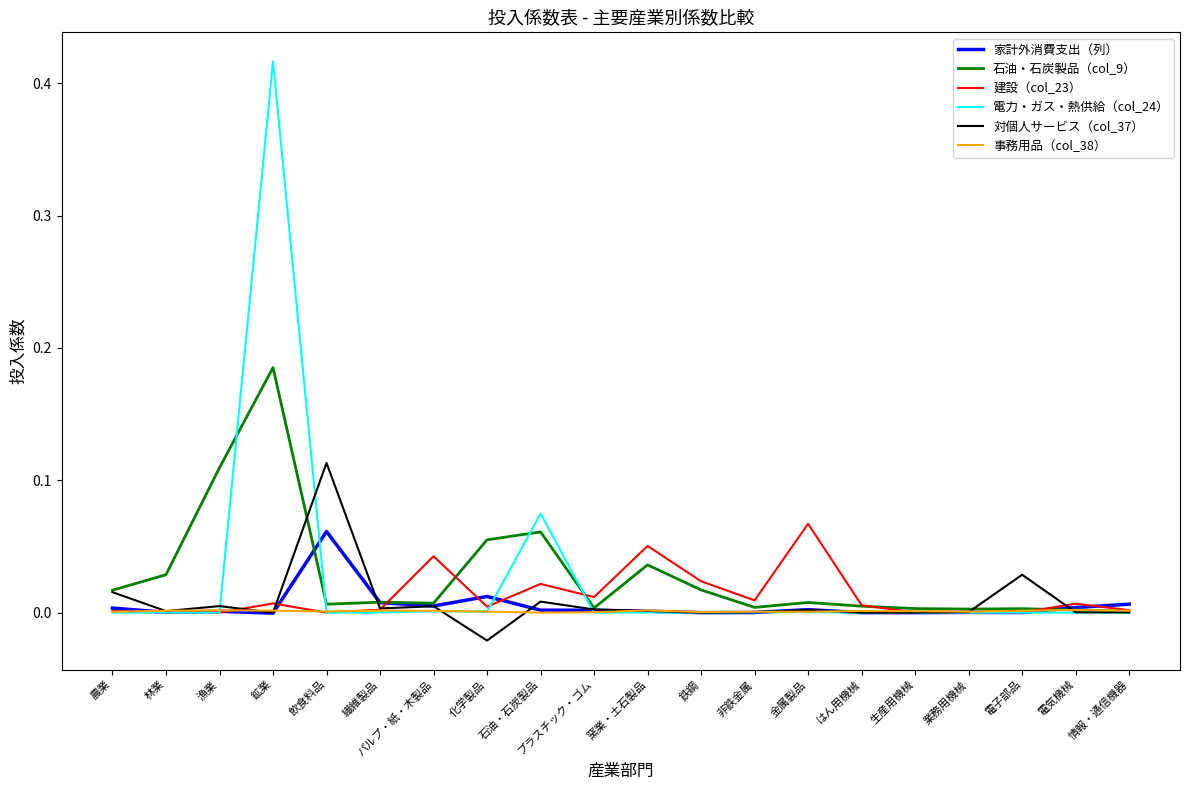

True or false: 石油・石炭製品（col_9） and 対個人サービス（col_37） cross at least once.

True